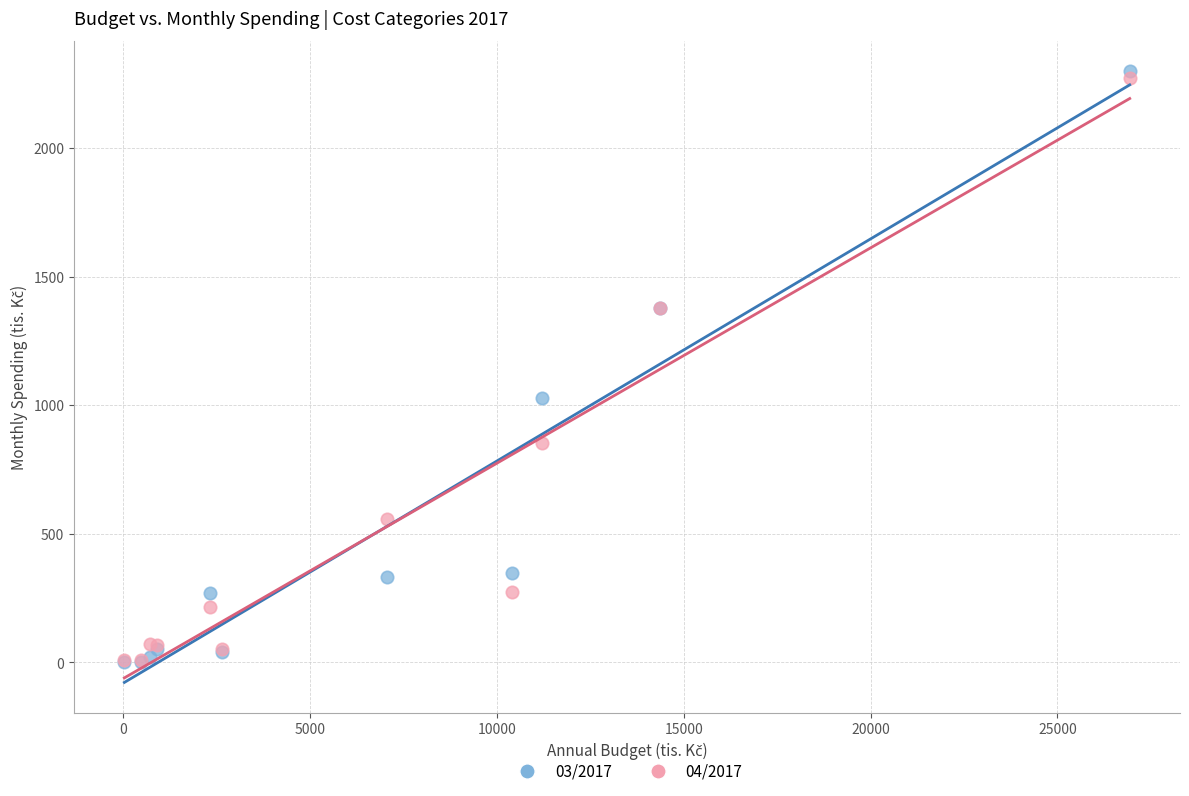

Which series reaches the maximum Y coordinate?

03/2017